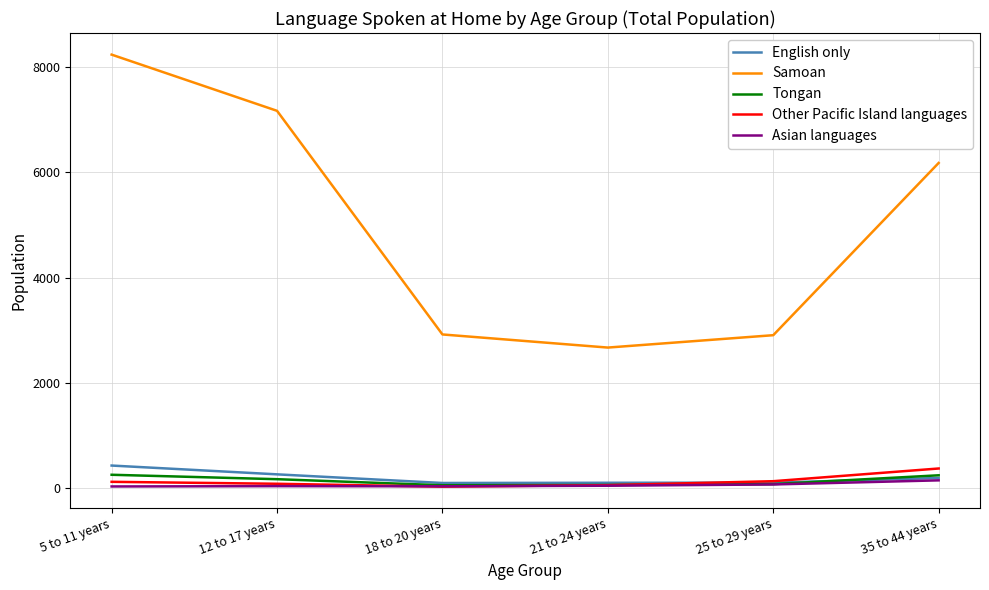

Does the chart have visible grid lines?

Yes